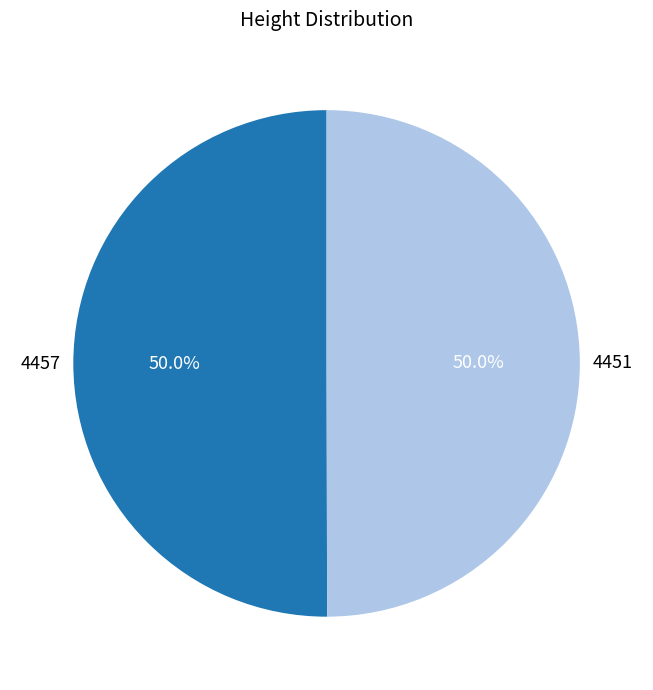

Count the number of slices in the pie.

2